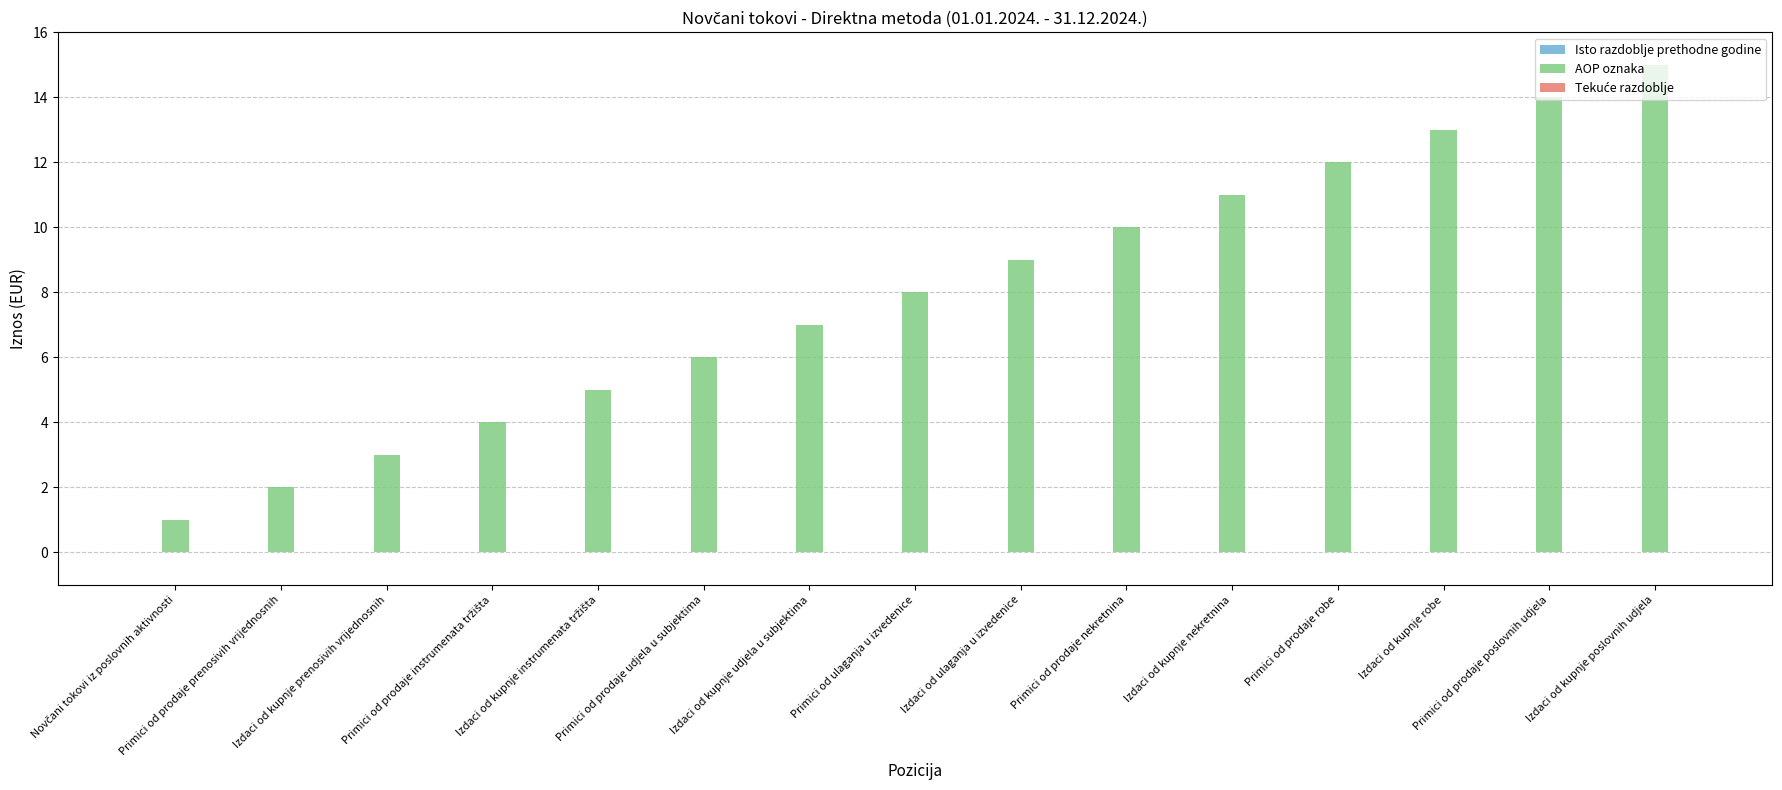

What is the sum of all values?

120